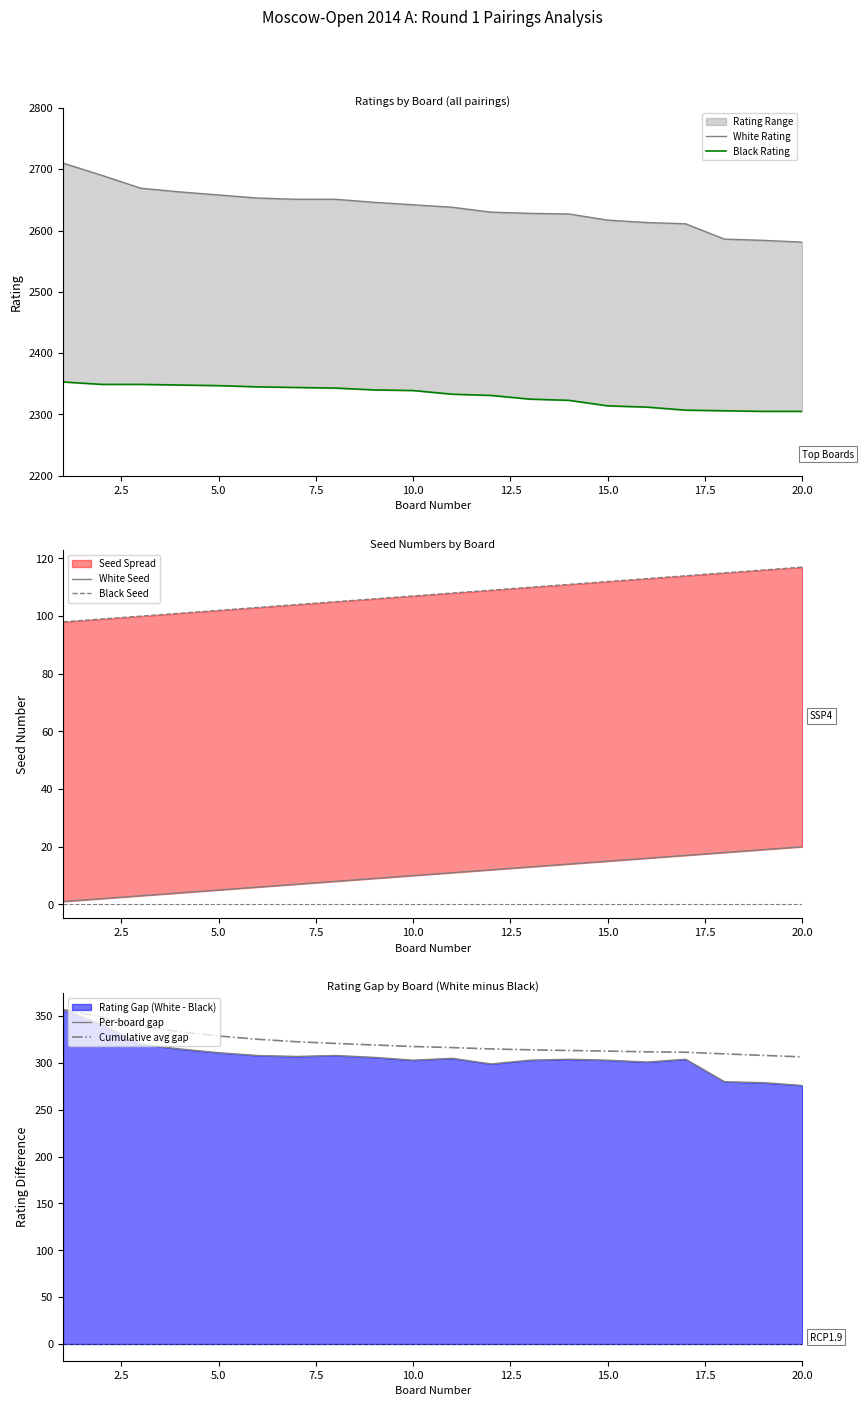

How many lines are shown in the chart?

6